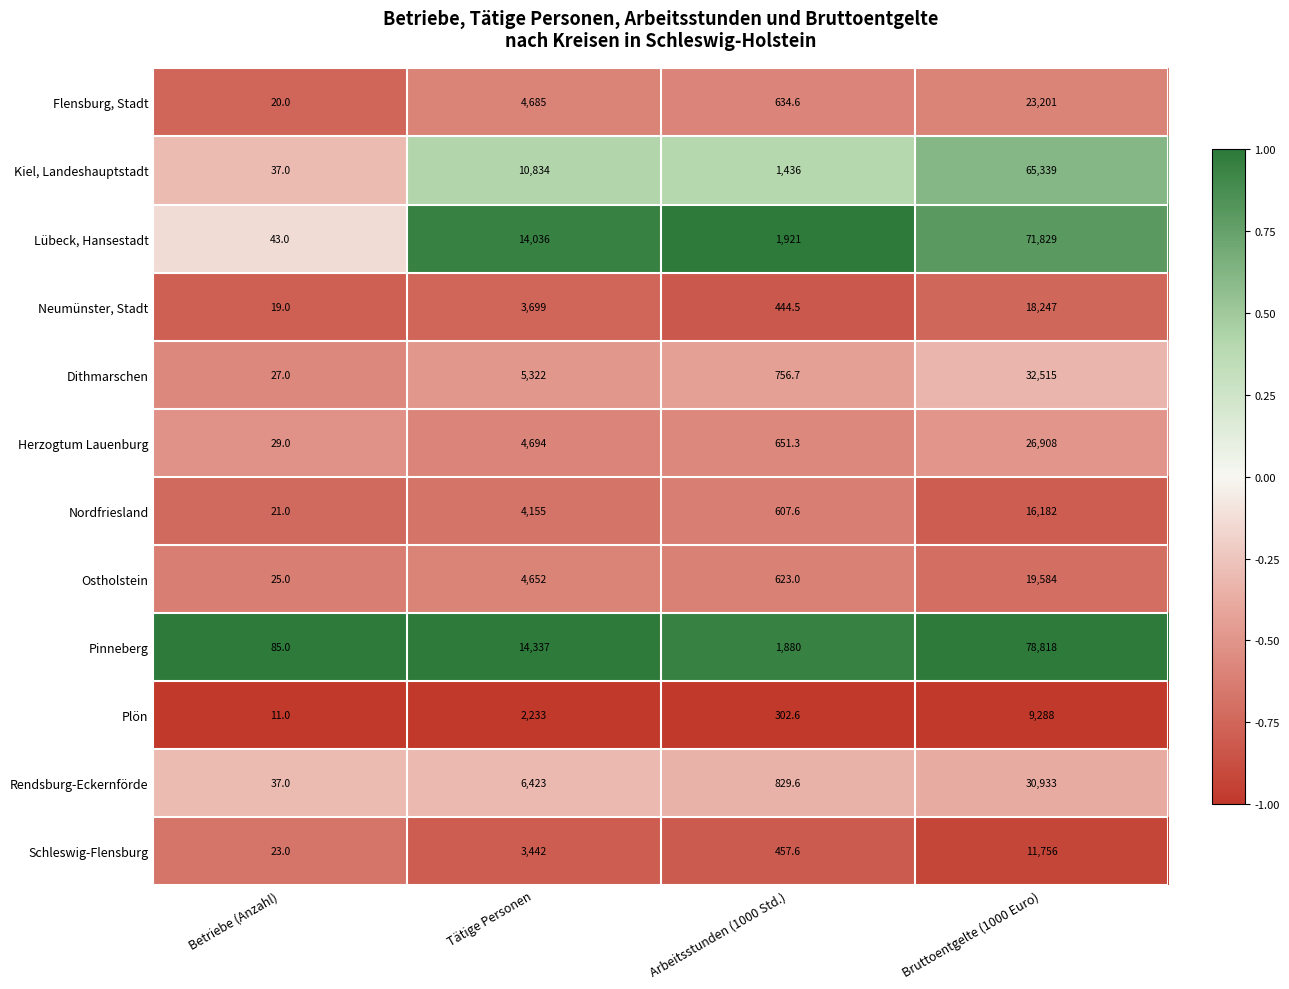

What is the smallest value displayed?

11.0